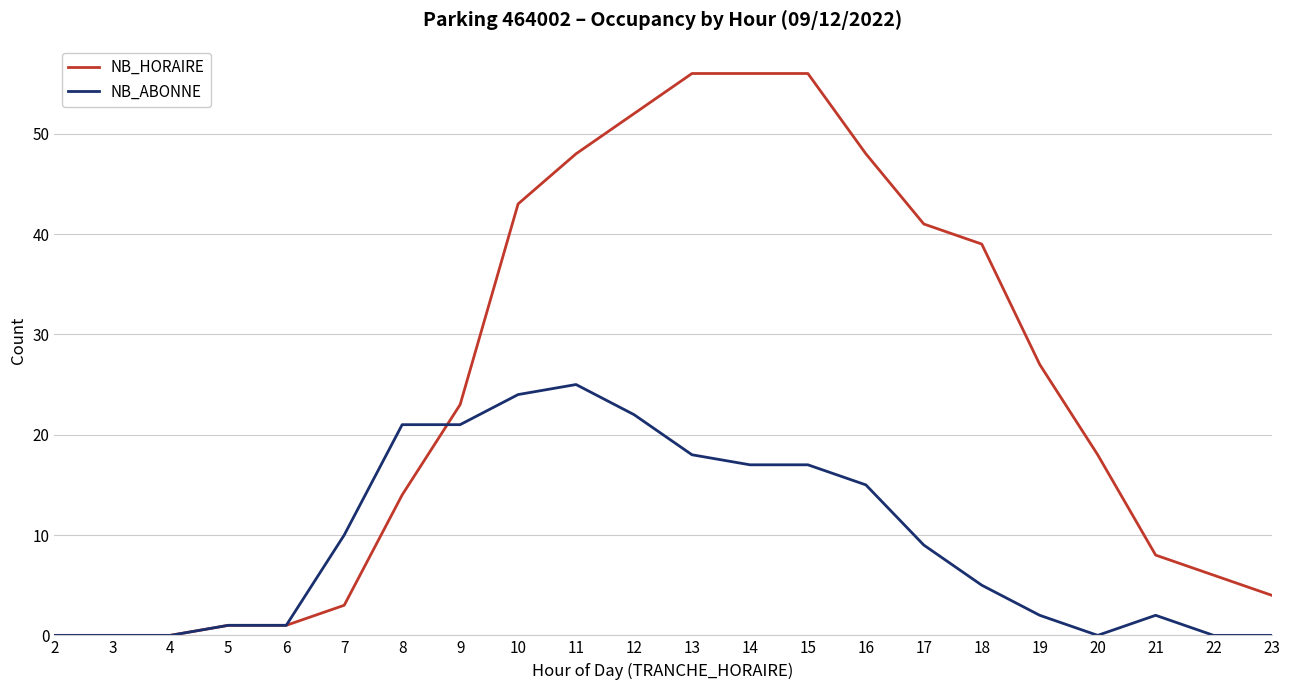

Count the number of categories in the chart.

22